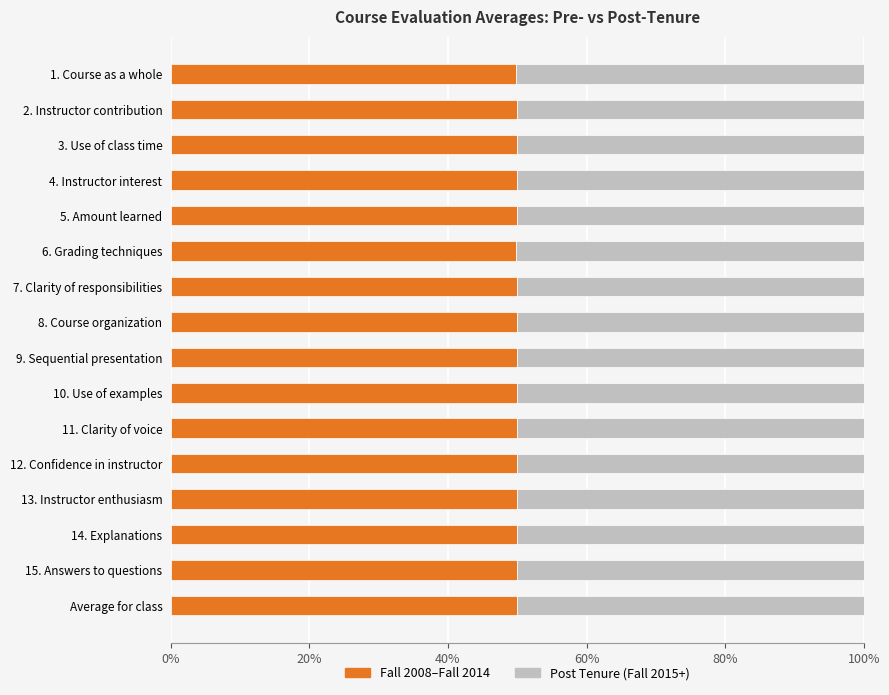

What is the total value across all series at 12. Confidence in instructor?

100.0